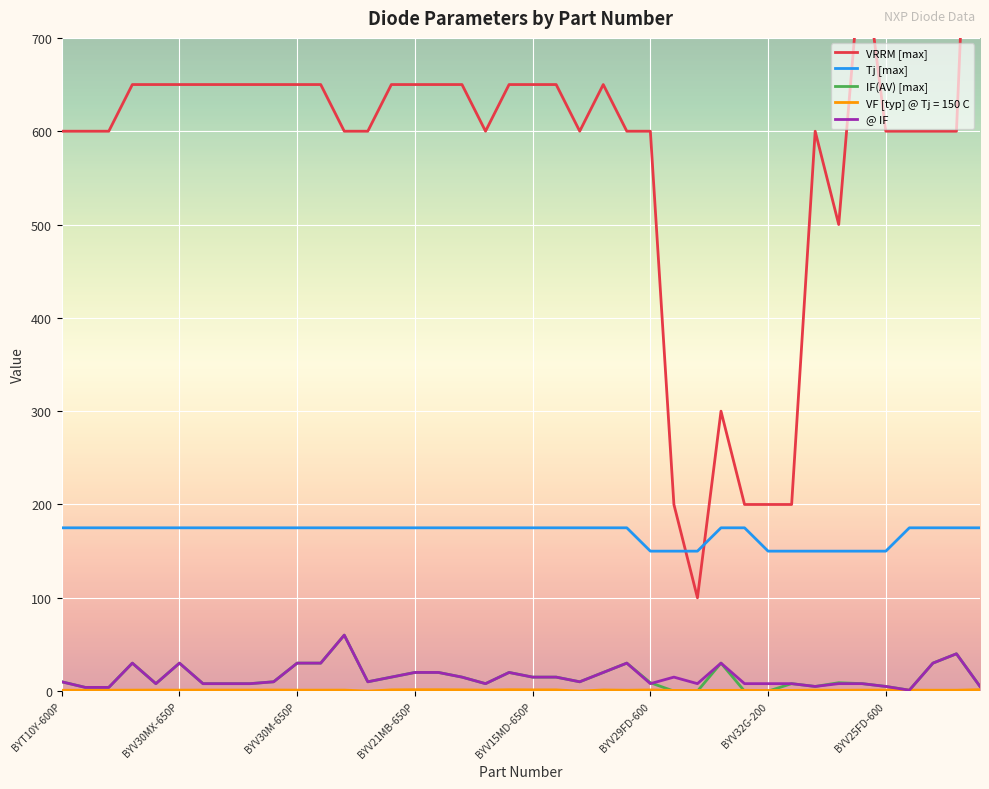

Which series ends up on top after the final intersection of VRRM [max] and Tj [max]?

VRRM [max]